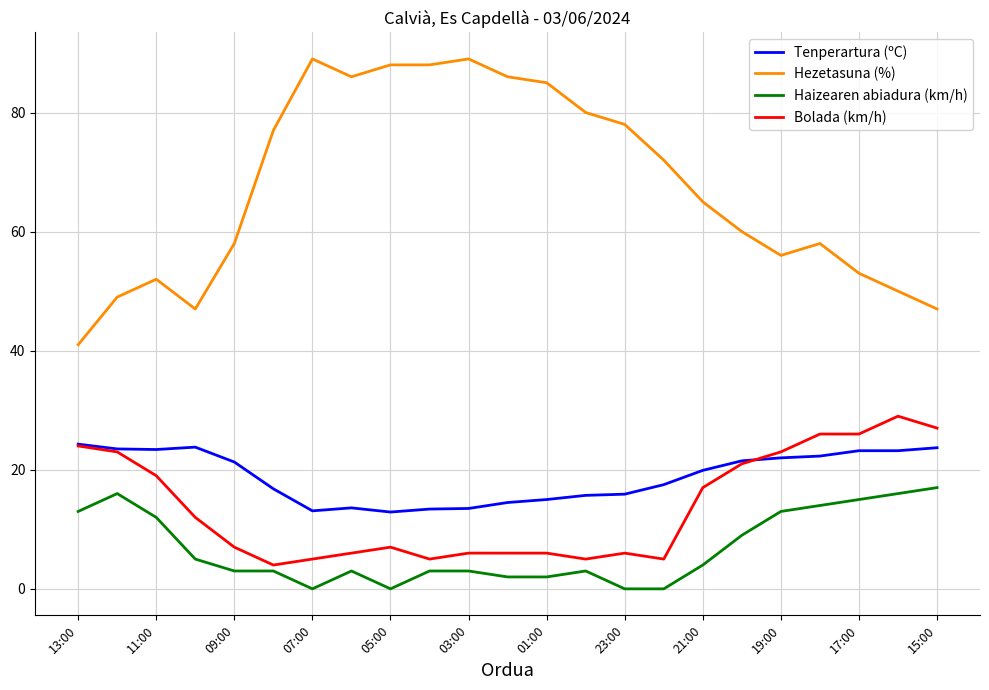

Which series has the widest spread of values?

Hezetasuna (%)